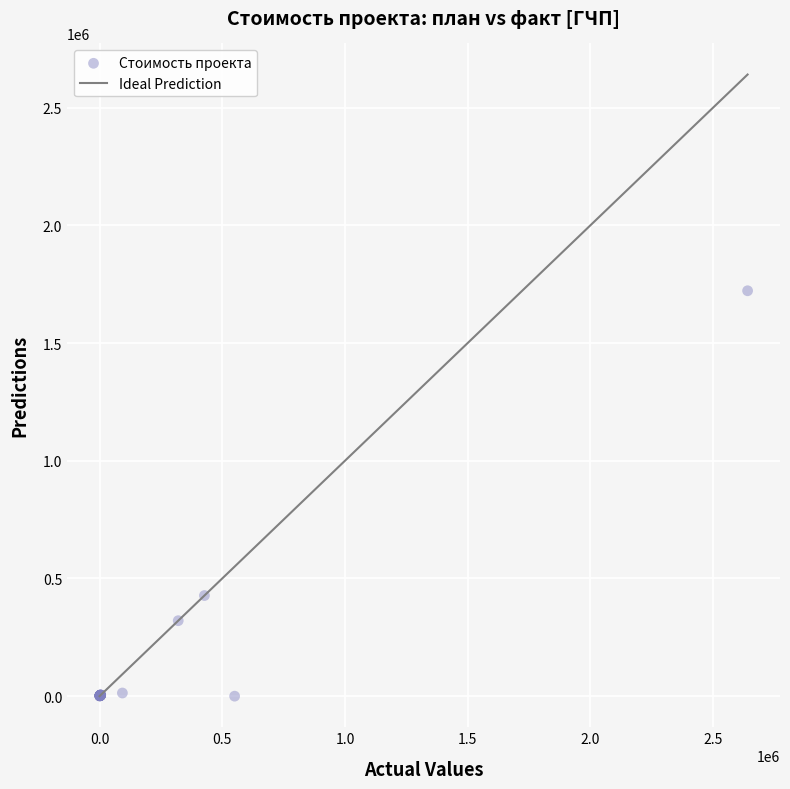

What Y value in the scatter plot is closest to 861023?

427426.0